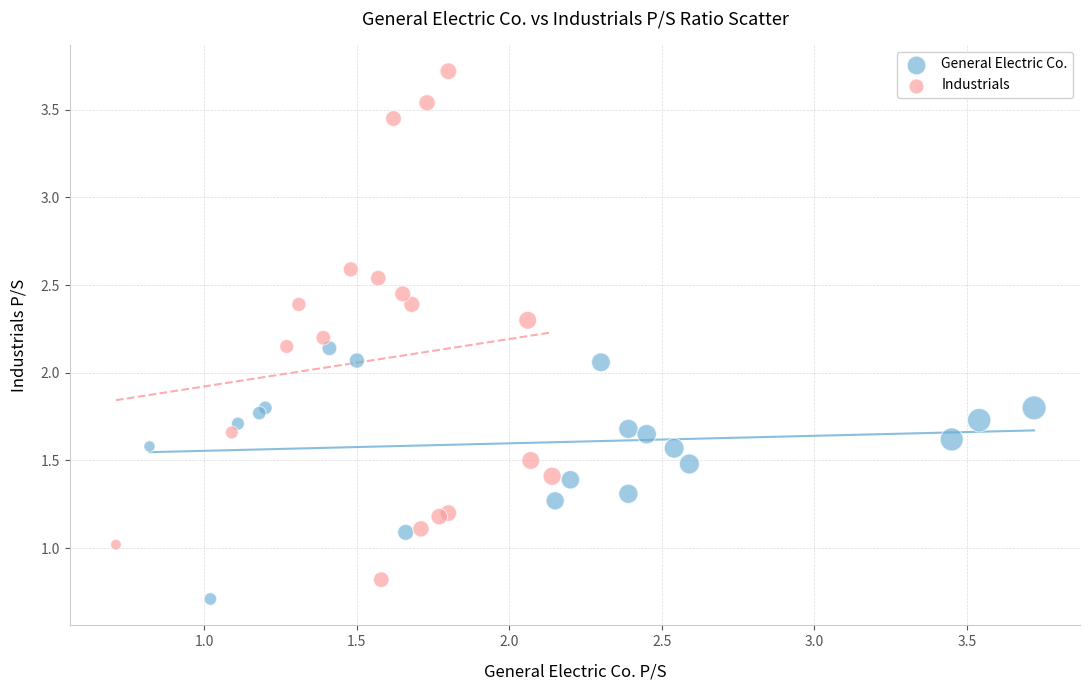

Which series reaches the minimum Y coordinate?

General Electric Co.